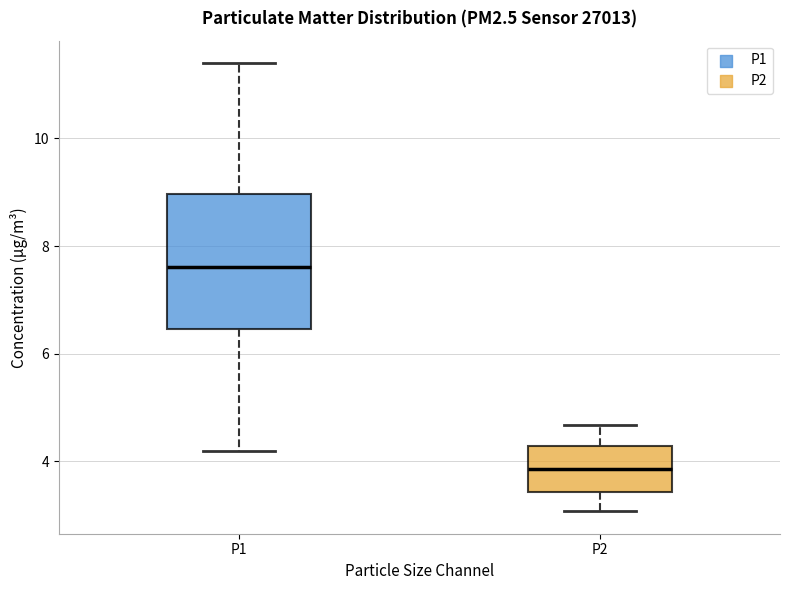

Which box's median line is the lowest?

P2